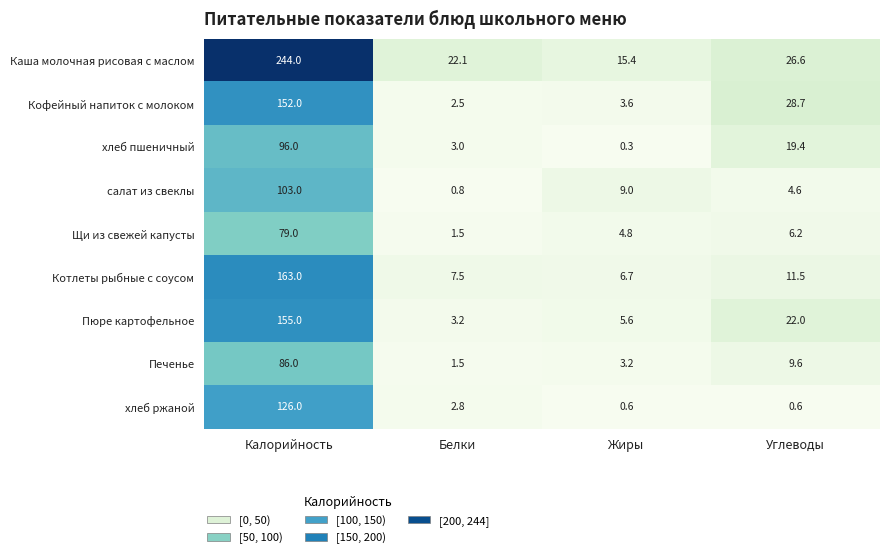

At which category is the sum across all series the highest?

Калорийность